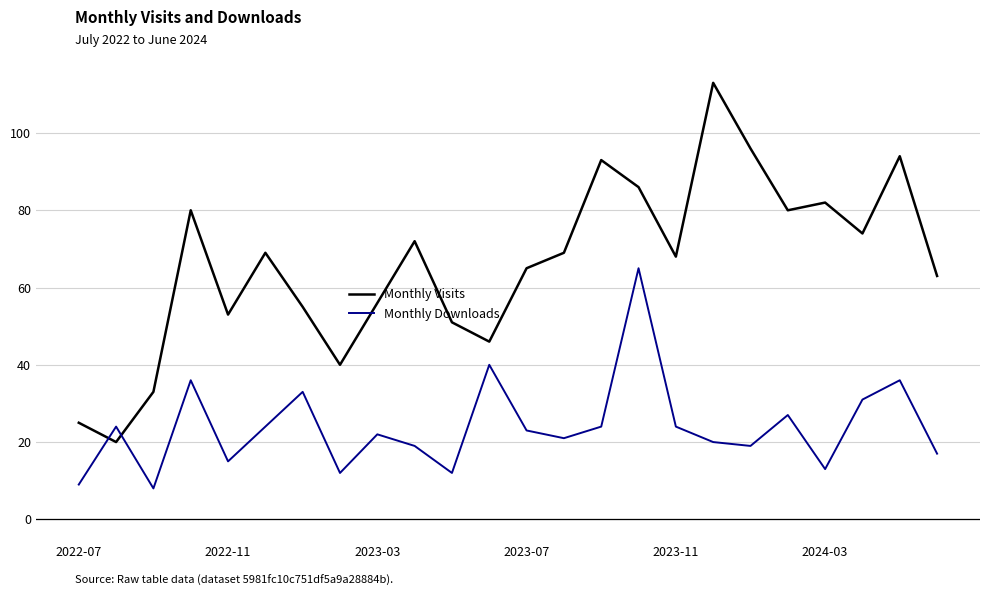

What is the difference between the maximum and minimum values in the Monthly Visits series?

93